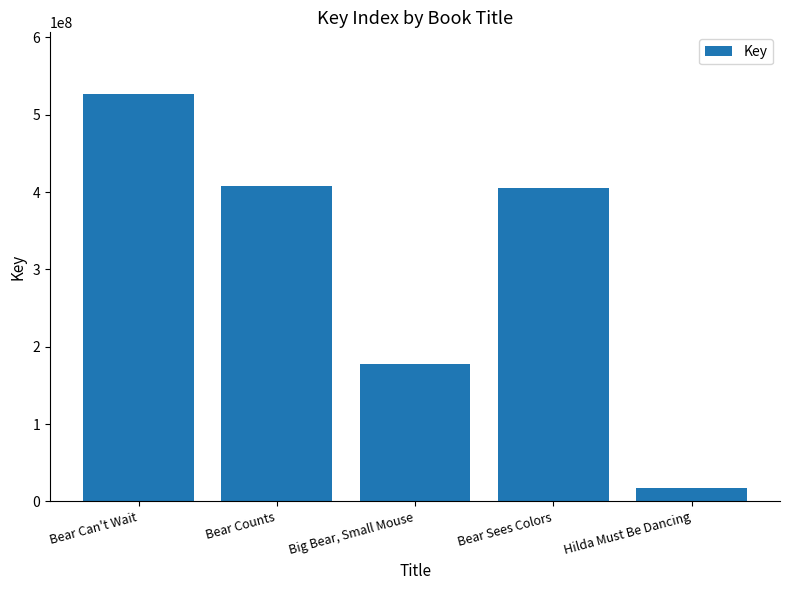

At which category does the chart reach its peak across all series?

Bear Can't Wait